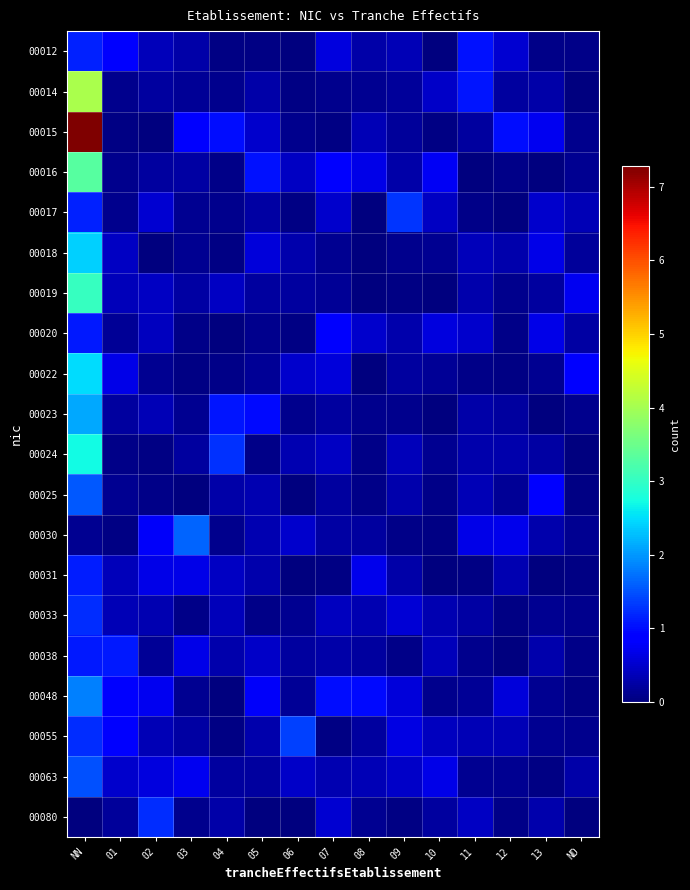

Which series has the largest range (max minus min)?

00015